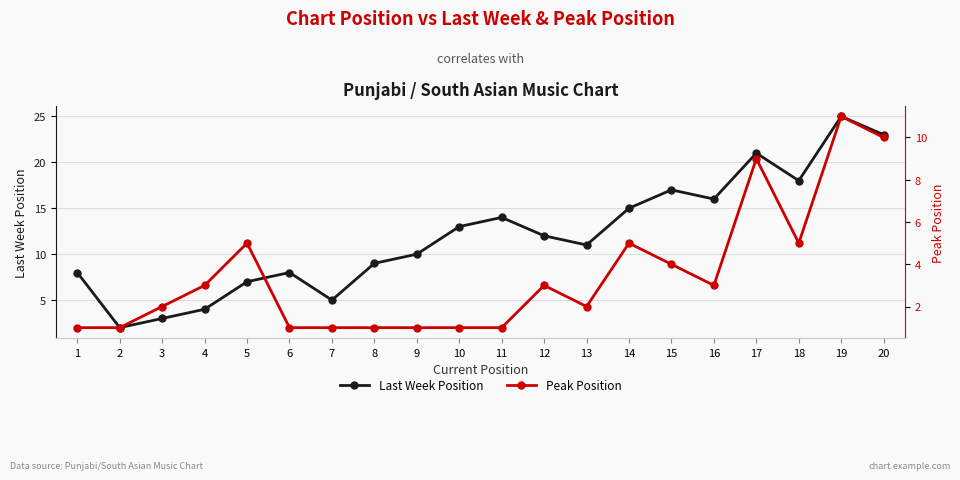

Rank the series by their average value, from highest to lowest.

Last Week Position, Peak Position